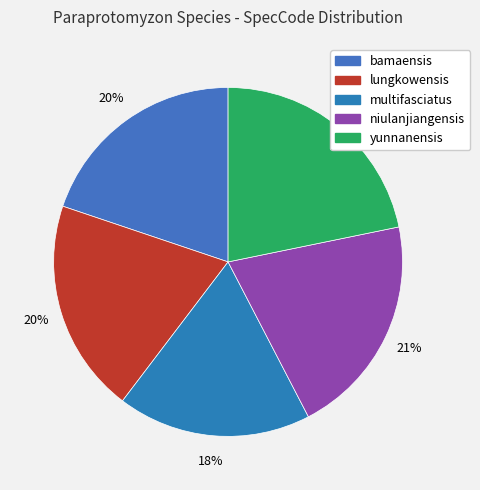

The yunnanensis slice represents 10% of the pie. True or false?

False